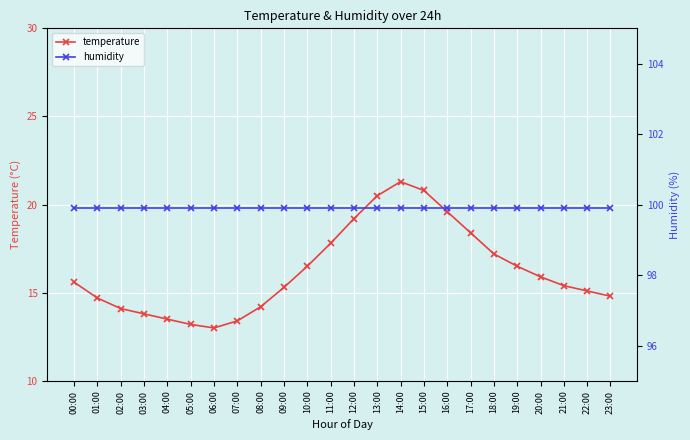

Does the chart display data point markers on the line(s)?

Yes